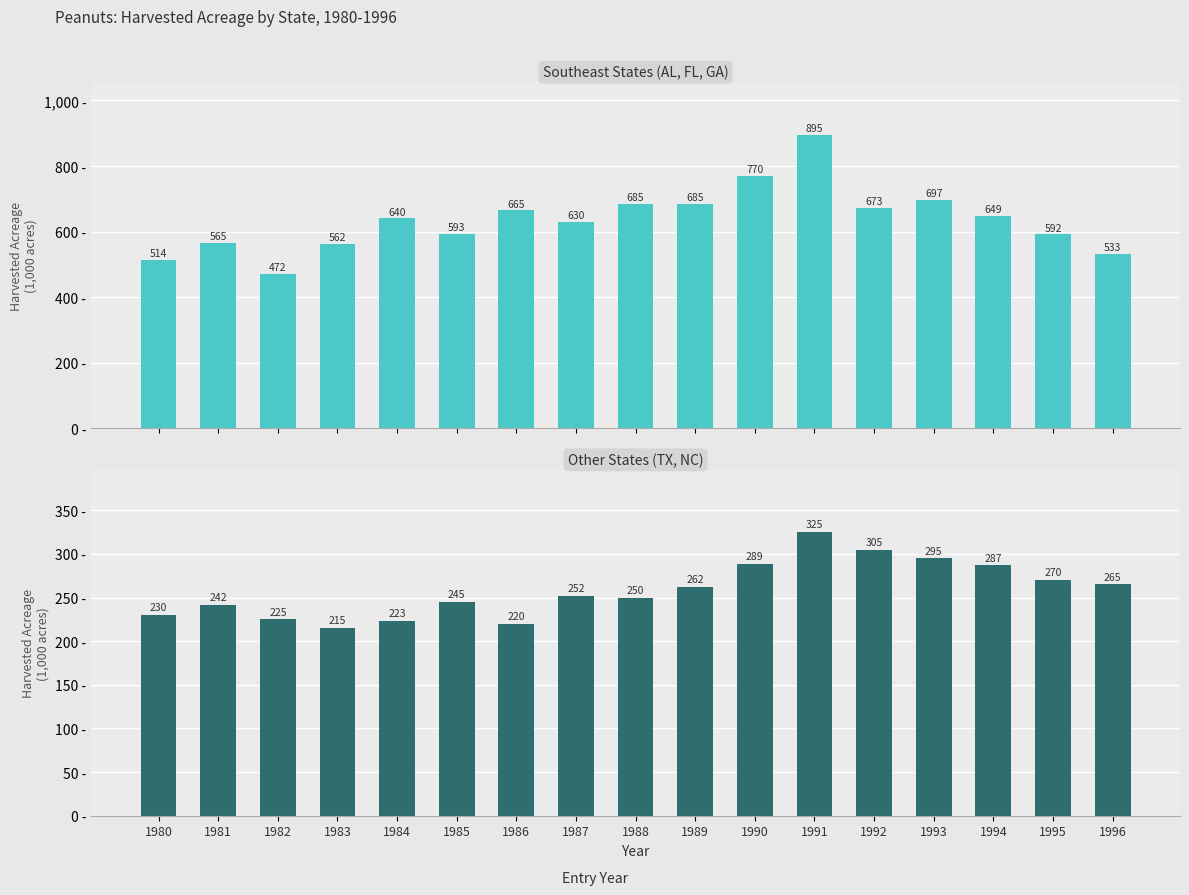

Read the GA value at 1983, to the nearest 50.

550